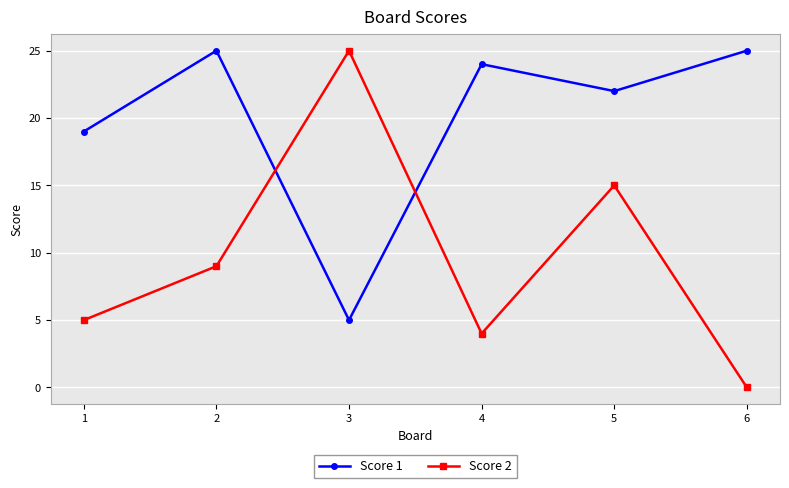

Which series has the largest range (max minus min)?

Score 2